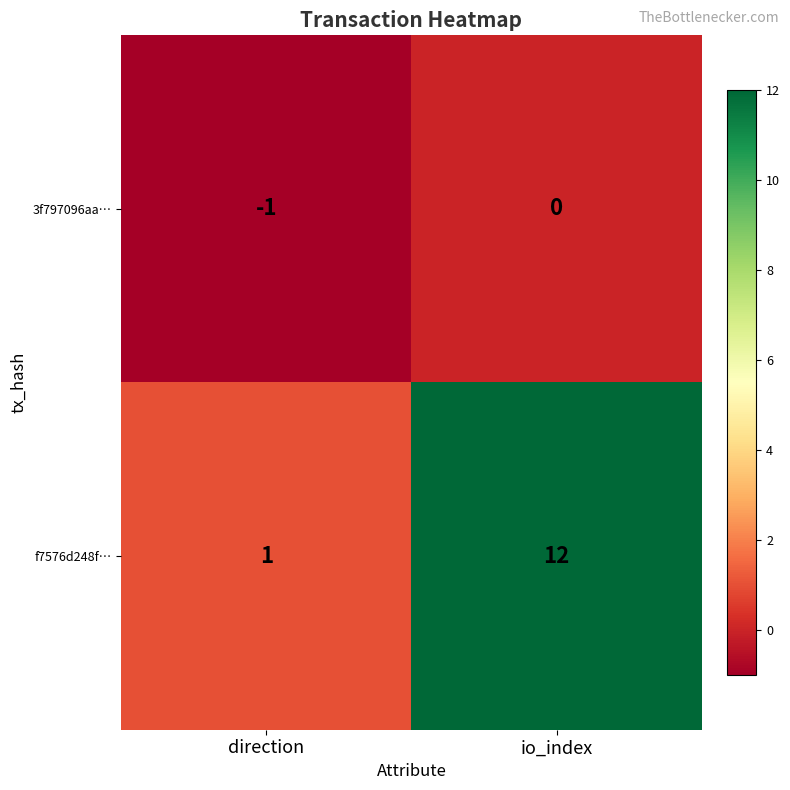

Where is 3f797096aa… nearest to the value 0?

io_index